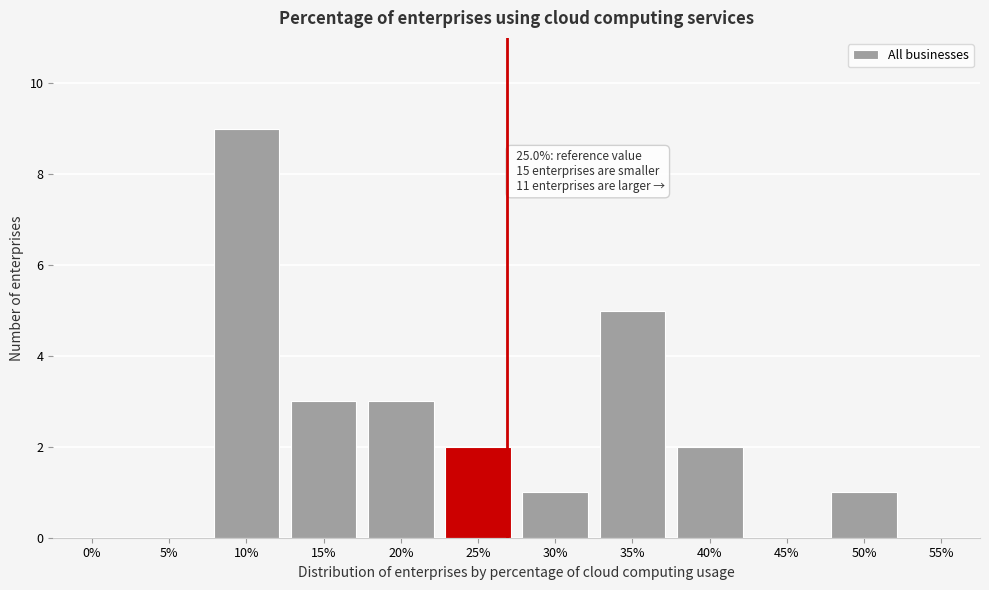

Reading left to right, what are all the values shown in this chart?

0%=0	5%=0	10%=9	15%=3	20%=3	25%=2	30%=1	35%=5	40%=2	45%=0	50%=1	55%=0